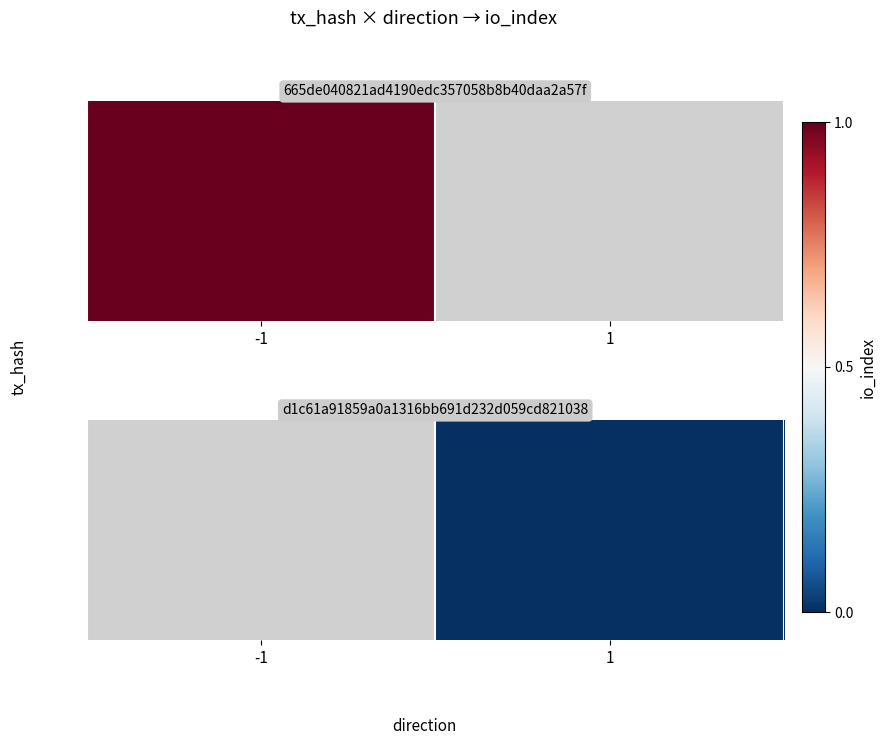

True or false: the data shows nan at 1.

False